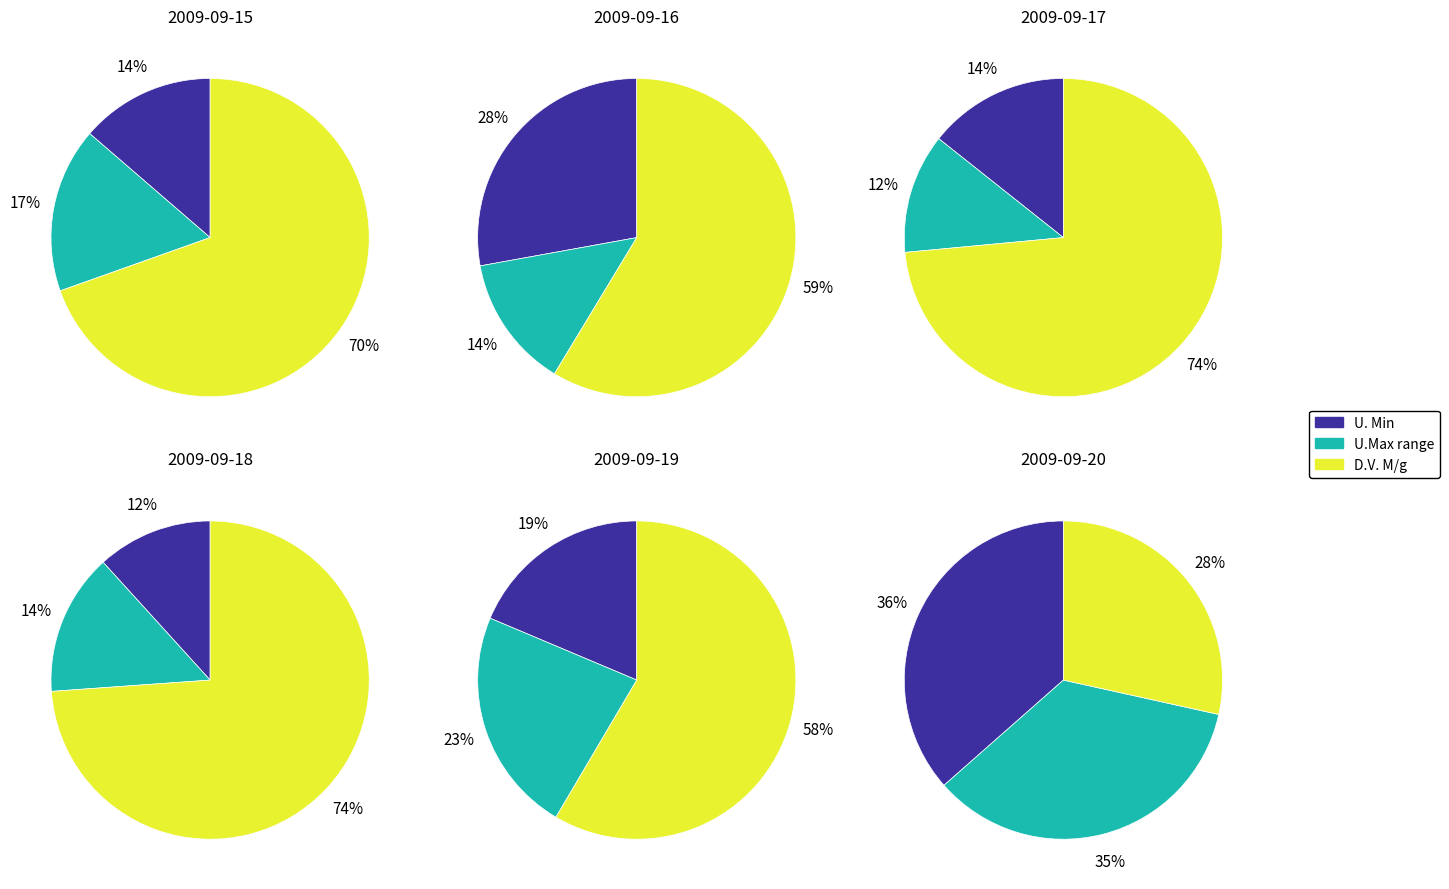

Is 7 the majority of the pie?

No